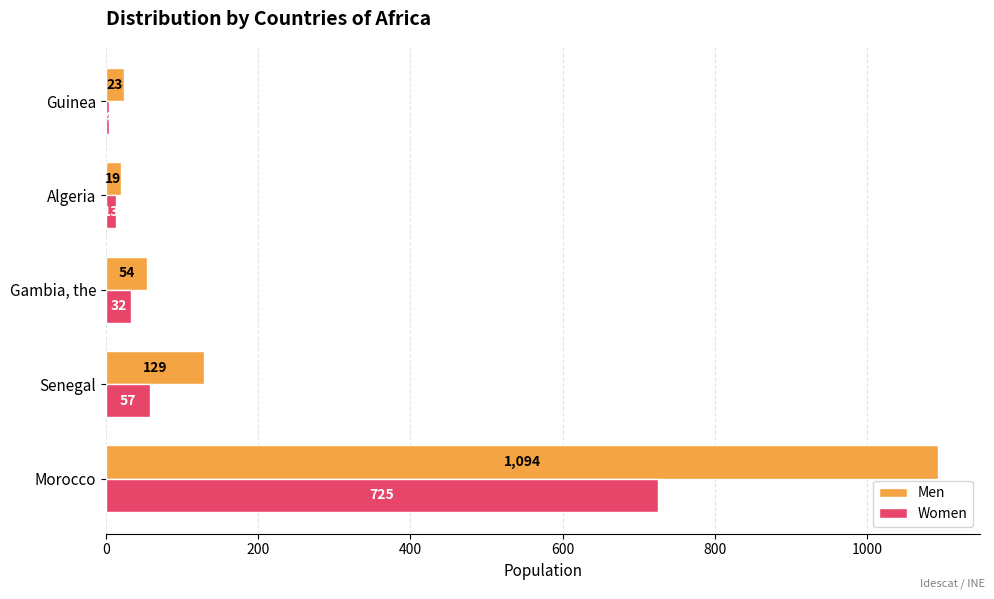

What is the difference between the Women values at Senegal and Morocco?

668